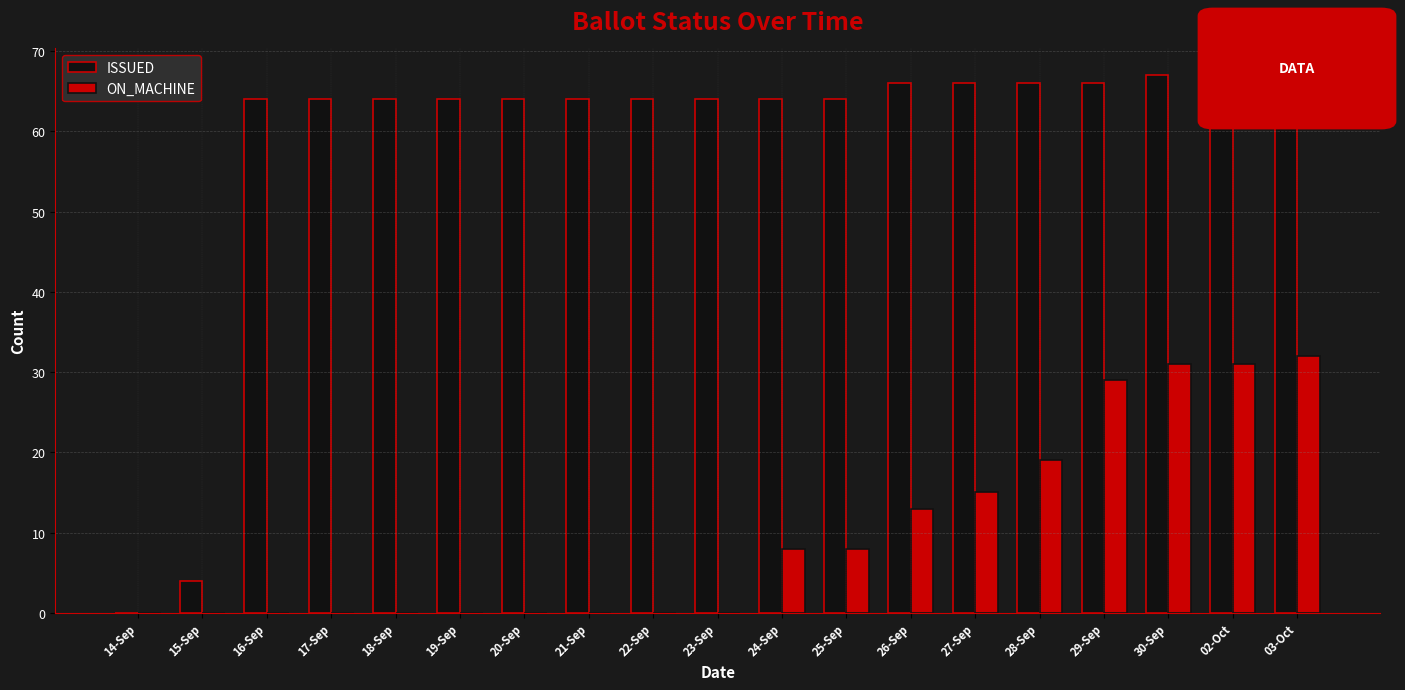

What is the sum of the ON_MACHINE values at 21-Sep and 30-Sep?

31